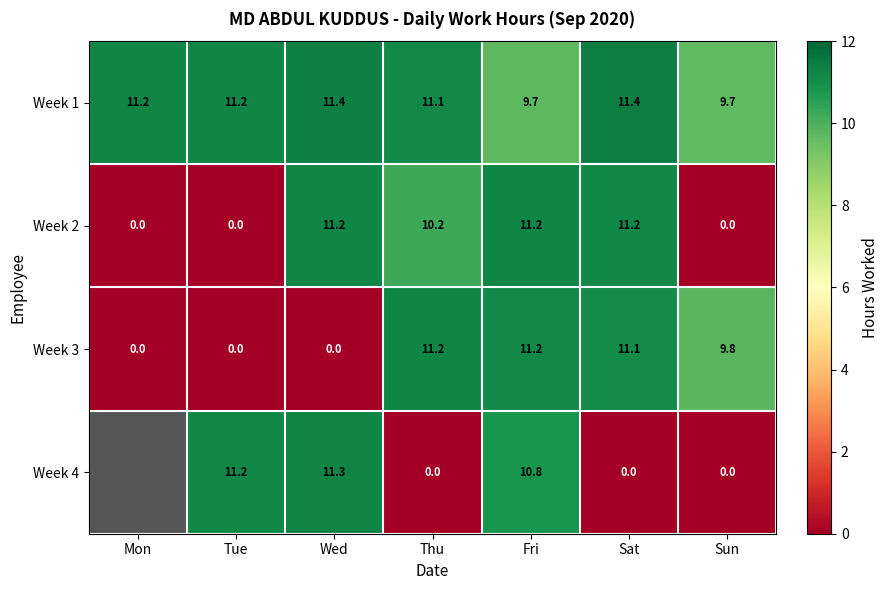

The value of Week 3 at Sun is 4.2. True or false?

False